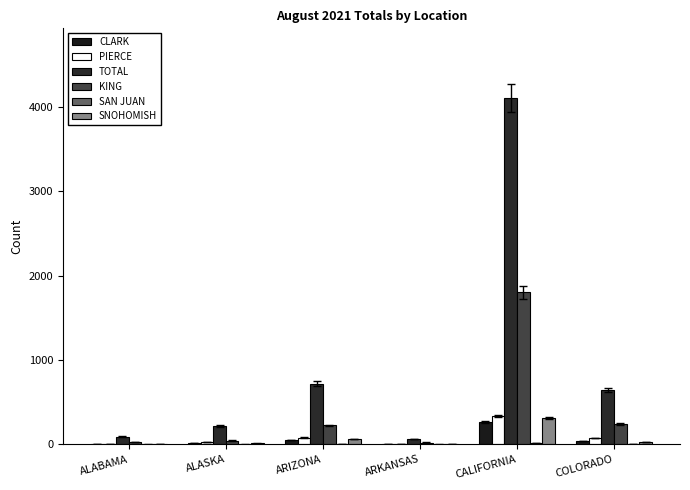

Reading left to right, list all the values displayed in this chart.

CLARK: 5	14	51	7	268	42
PIERCE: 10	30	79	7	334	75
TOTAL: 90	221	716	65	4105	644
KING: 32	47	225	22	1800	242
SAN JUAN: 0	0	1	0	21	2
SNOHOMISH: 6	12	63	6	317	29